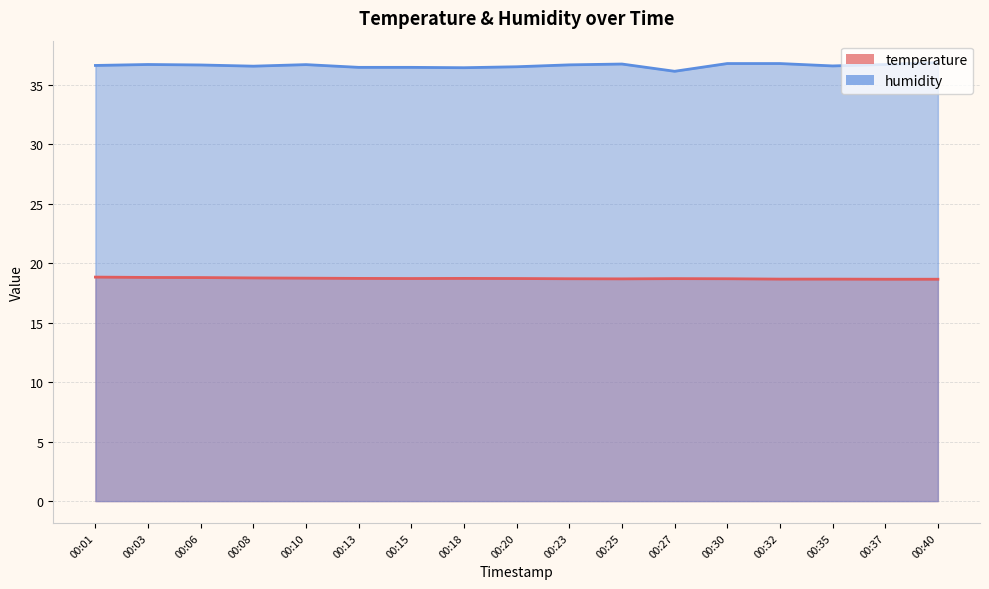

Reading left to right, transcribe all the data shown in this chart.

temperature: 18.8	18.8	18.8	18.8	18.7	18.7	18.7	18.7	18.7	18.7	18.7	18.7	18.7	18.7	18.7	18.6	18.6
humidity: 36.6	36.7	36.7	36.6	36.7	36.5	36.5	36.4	36.5	36.7	36.7	36.1	36.8	36.8	36.6	36.7	36.9